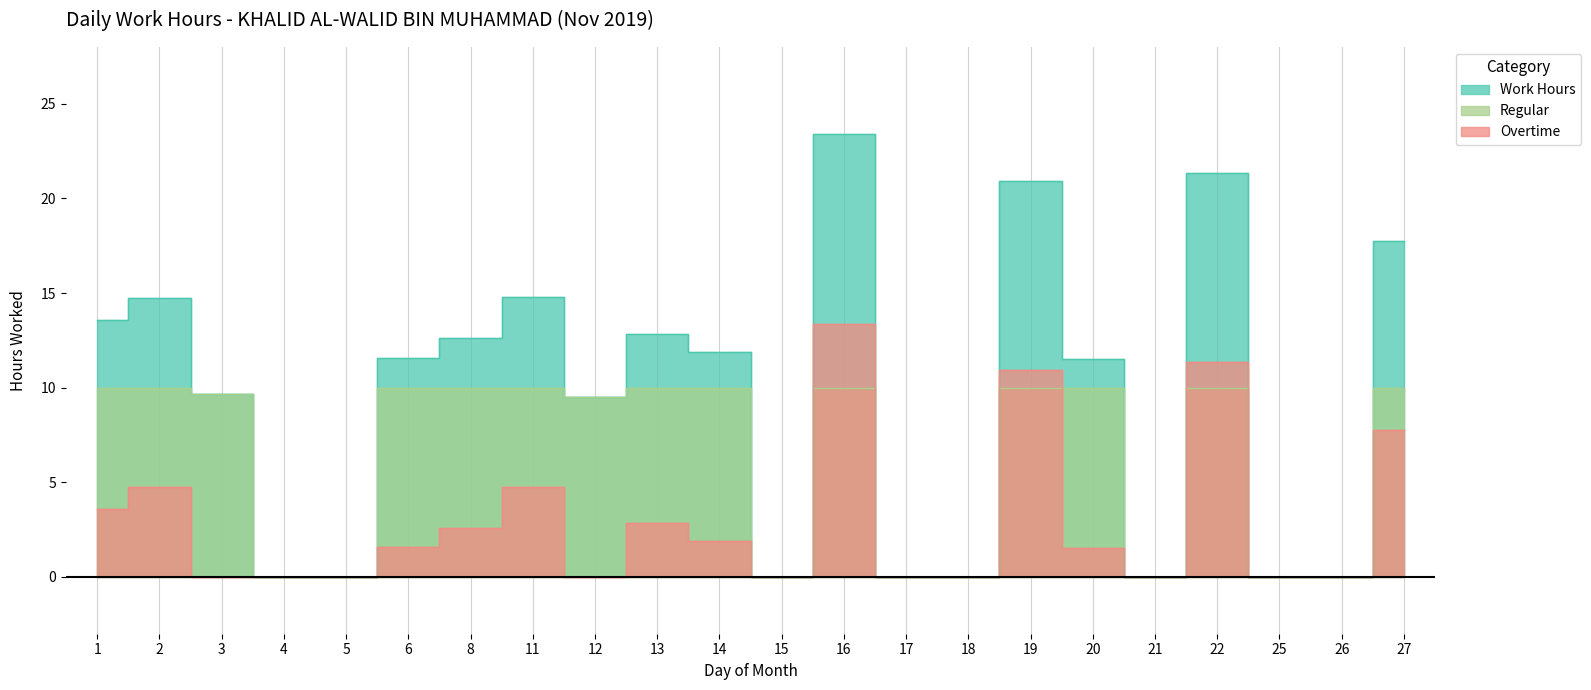

What is the difference between the Overtime values at 13 and 8?

0.2